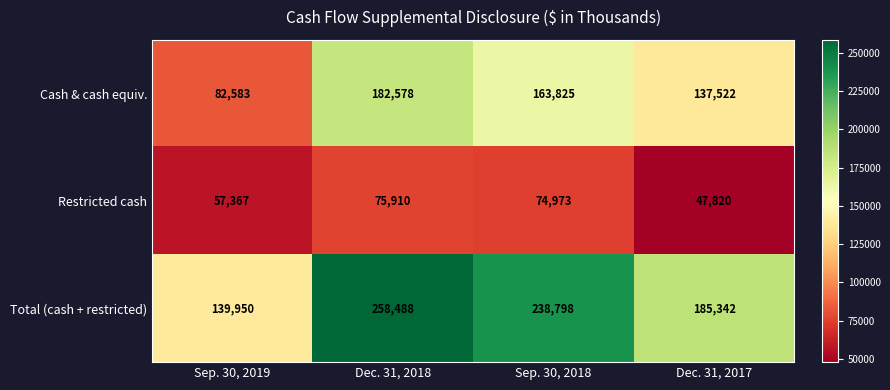

Count the Cash & cash equiv. values in the range 137522 to 182578.

3